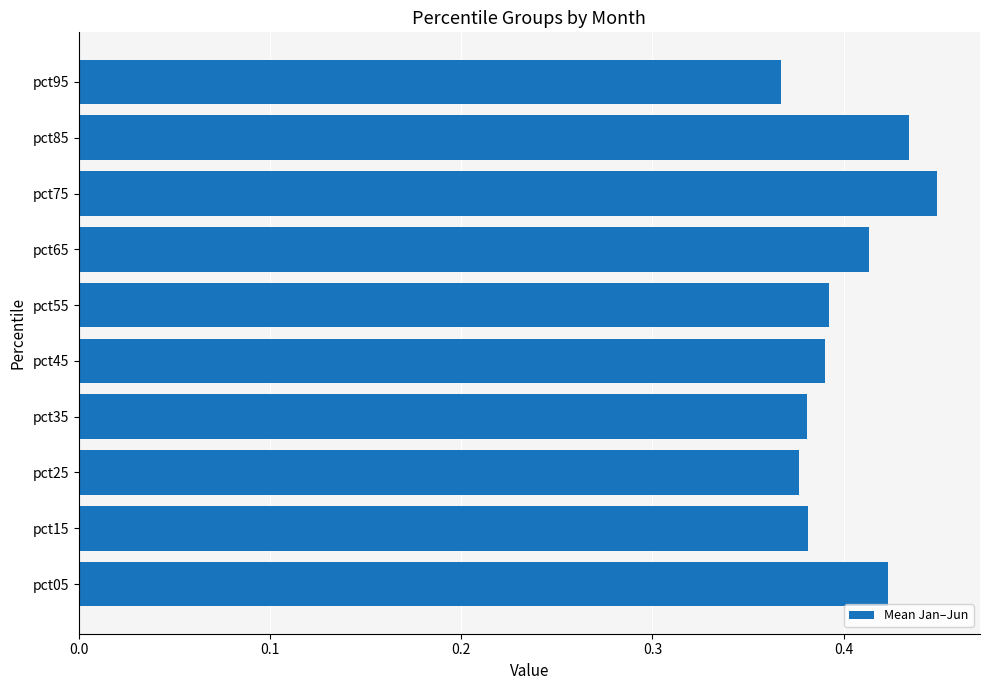

How many bars are there in total?

10